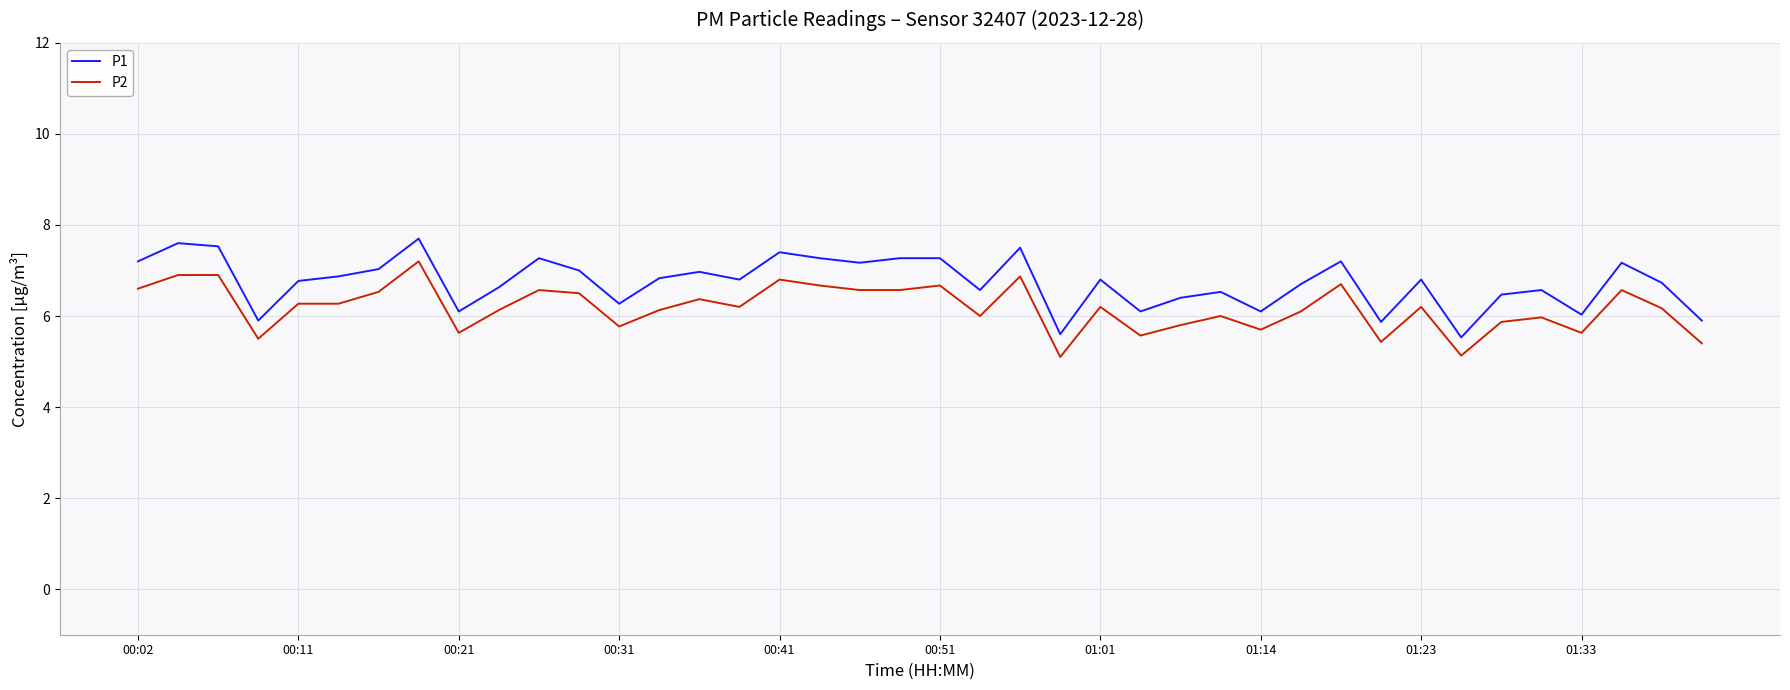

Rank the series by their average value, from lowest to highest.

P2, P1